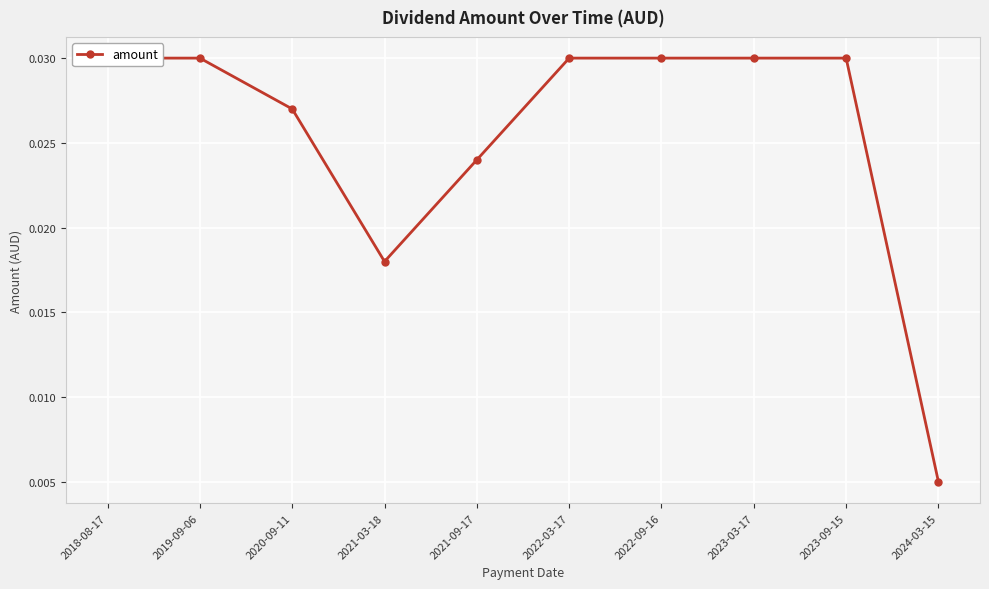

True or false: the data has more than 2 interior local peaks.

False